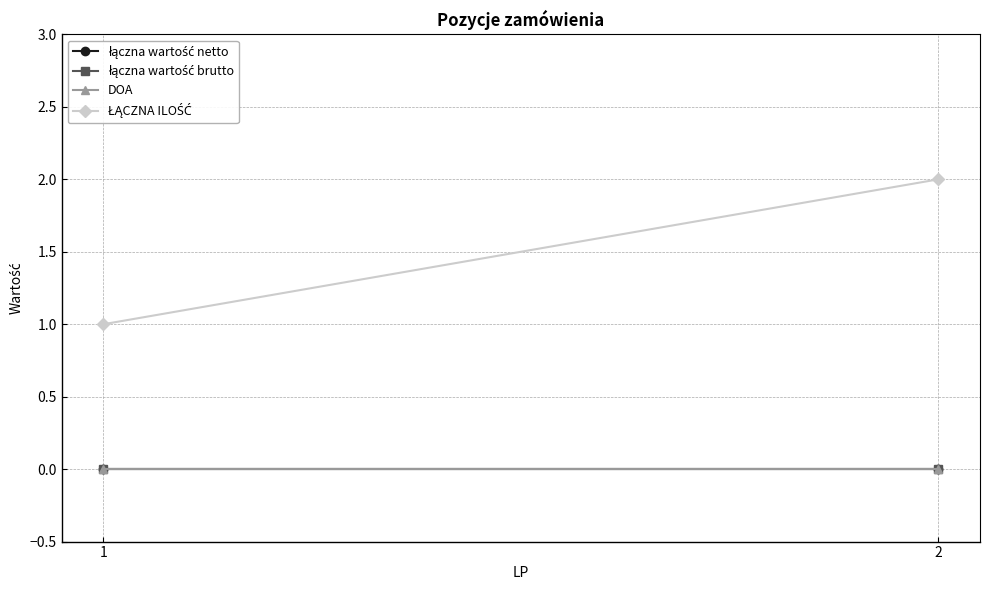

How many distinct data groups are displayed?

4